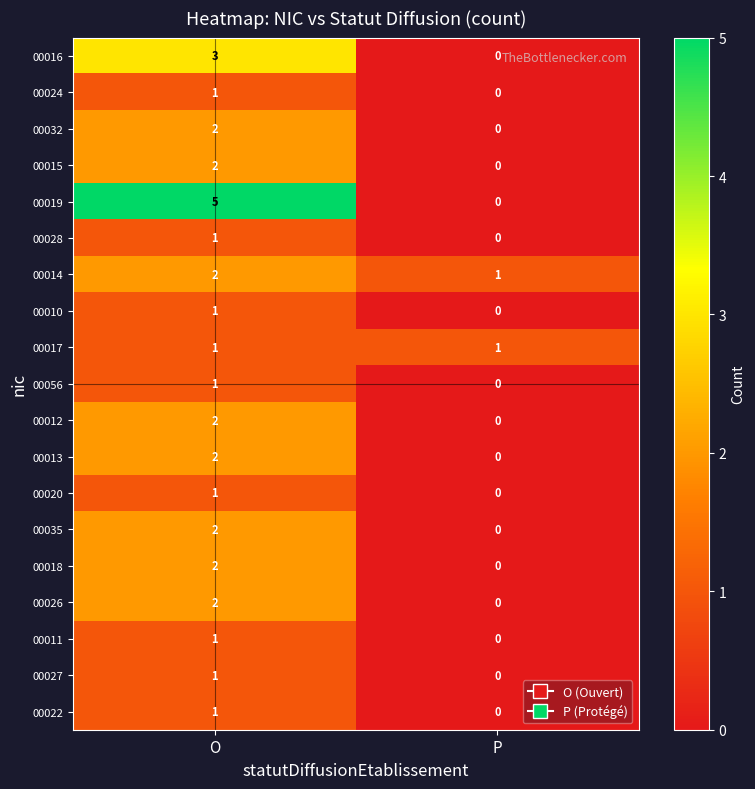

The 00028 series shows 0 at P. True or false?

True